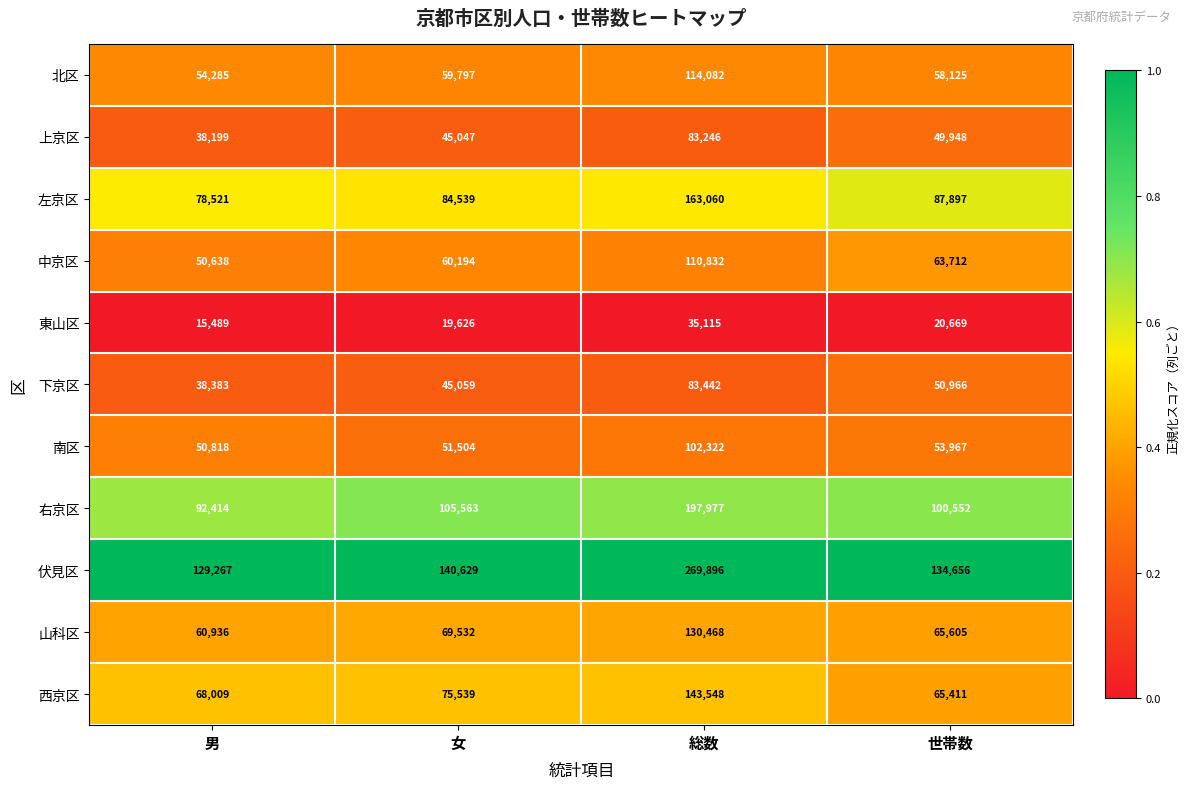

Where is 北区 nearest to the value 84183?

女